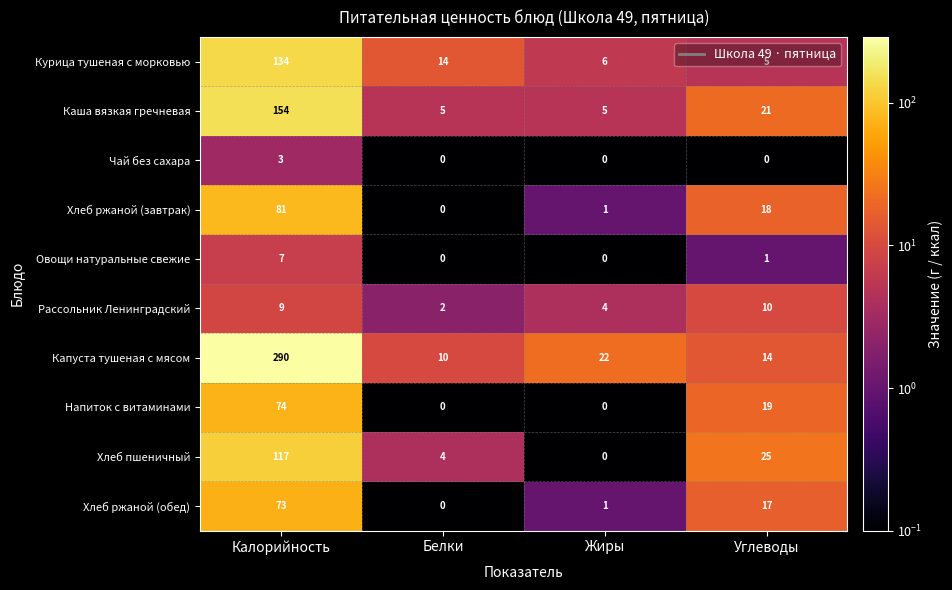

Is the value of Хлеб ржаной (обед) at Углеводы greater than the value of Хлеб ржаной (завтрак) at Жиры?

Yes